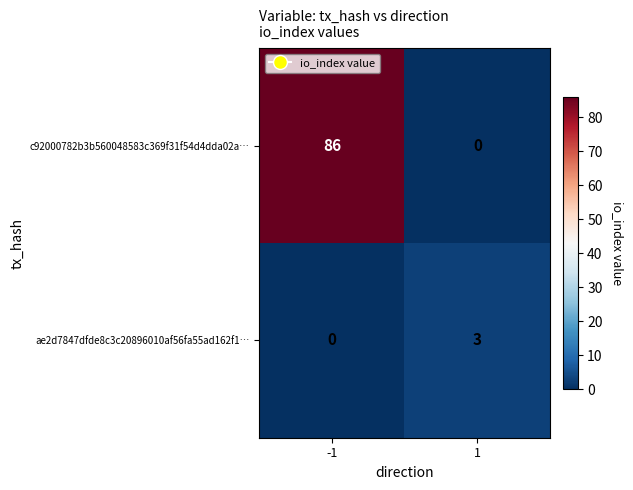

The value of ae2d7847dfde8c3c20896010af56fa55ad162f1… at 1 is 3. True or false?

True